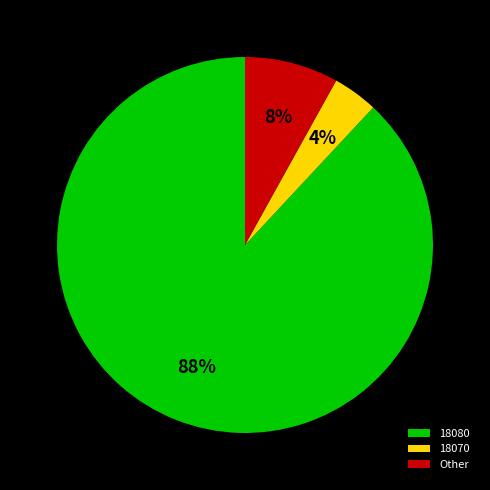

To the nearest percent, what portion does 18080 represent?

88%